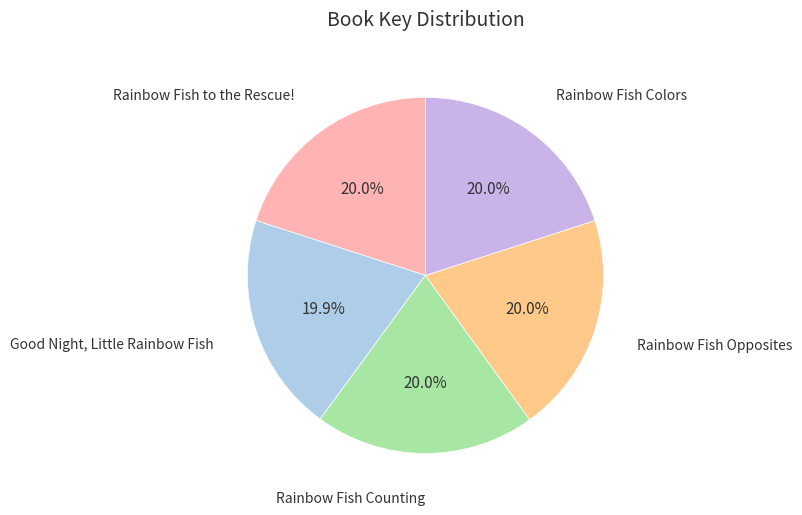

What is the total percentage of Good Night, Little Rainbow Fish and Rainbow Fish Counting?

39.9%